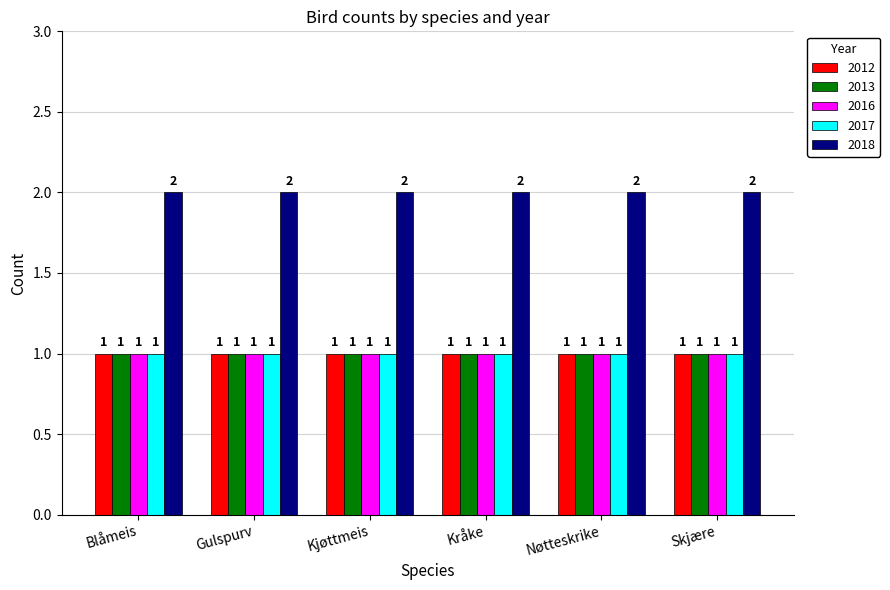

What is the sum of all 2013 values?

6